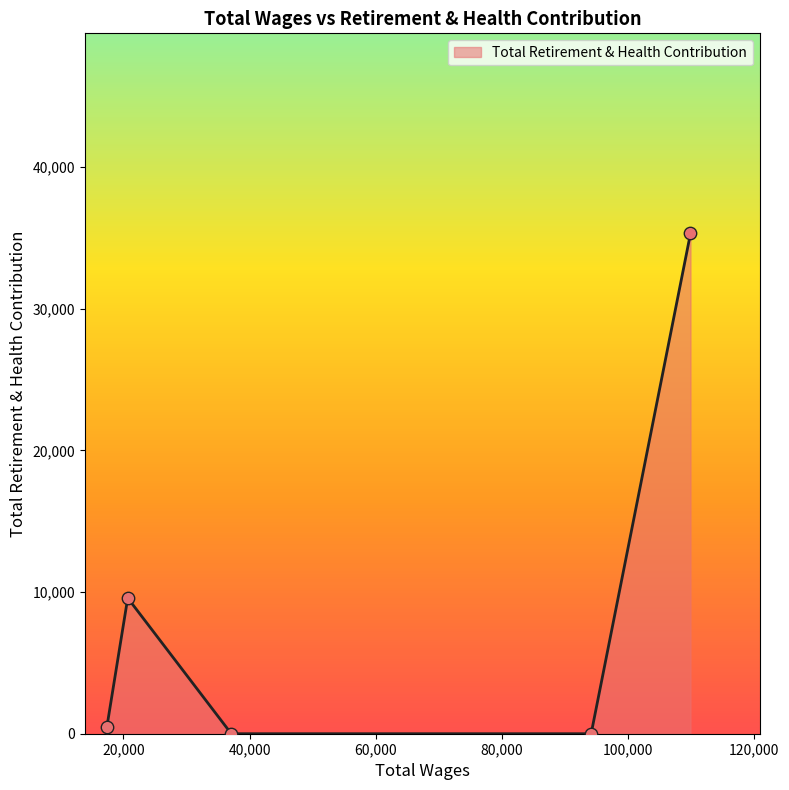

What is the greatest value displayed?

35312